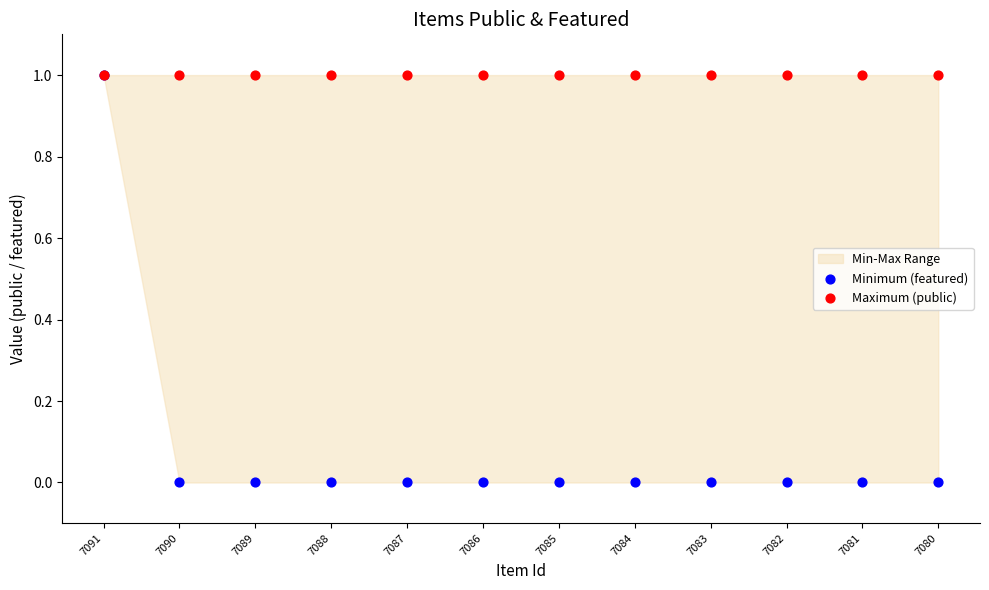

Which series contains the highest Y value?

Minimum (featured)